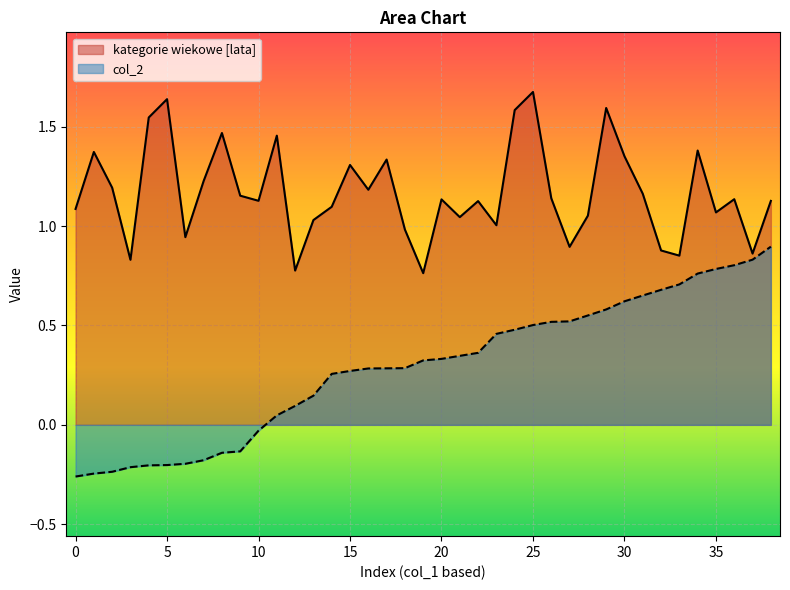

List the series in order of their peak value, lowest first.

col_2, kategorie wiekowe [lata]